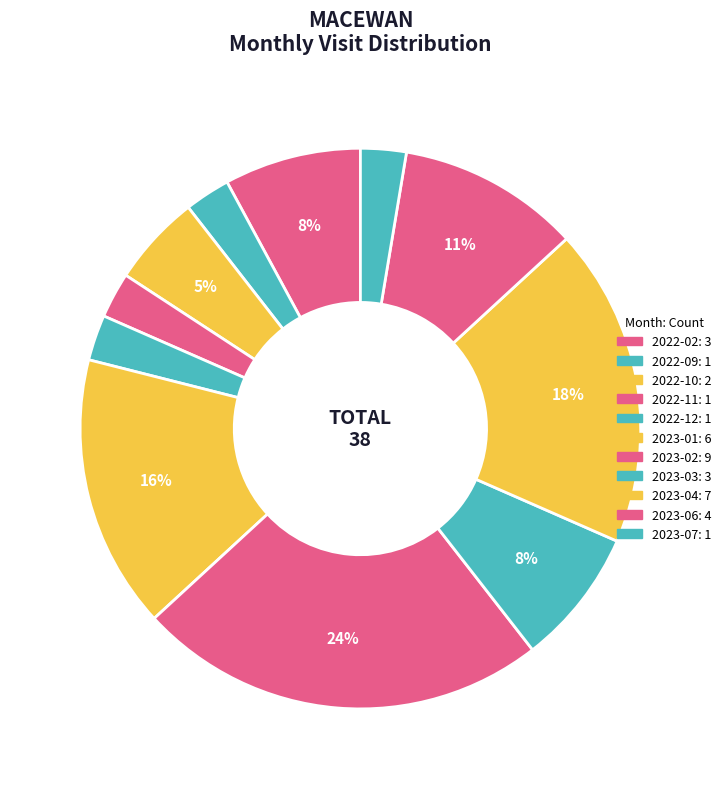

Approximately how many times larger is the value at 2023-01 compared to 2023-06?

1.5